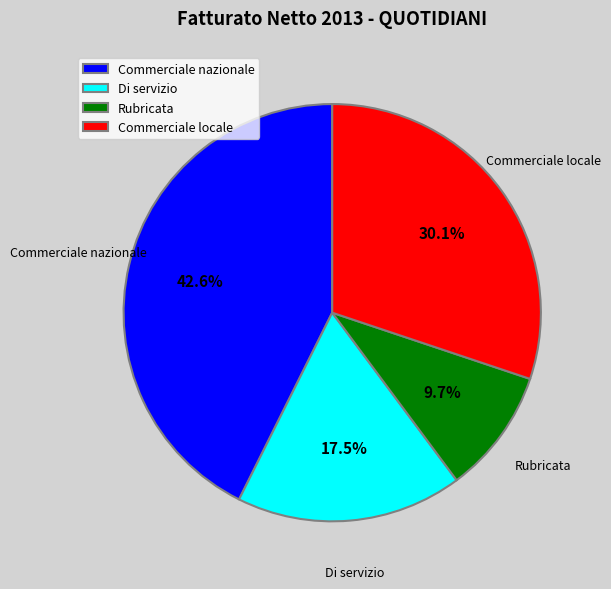

Which has a higher value, Rubricata or Commerciale locale?

Commerciale locale